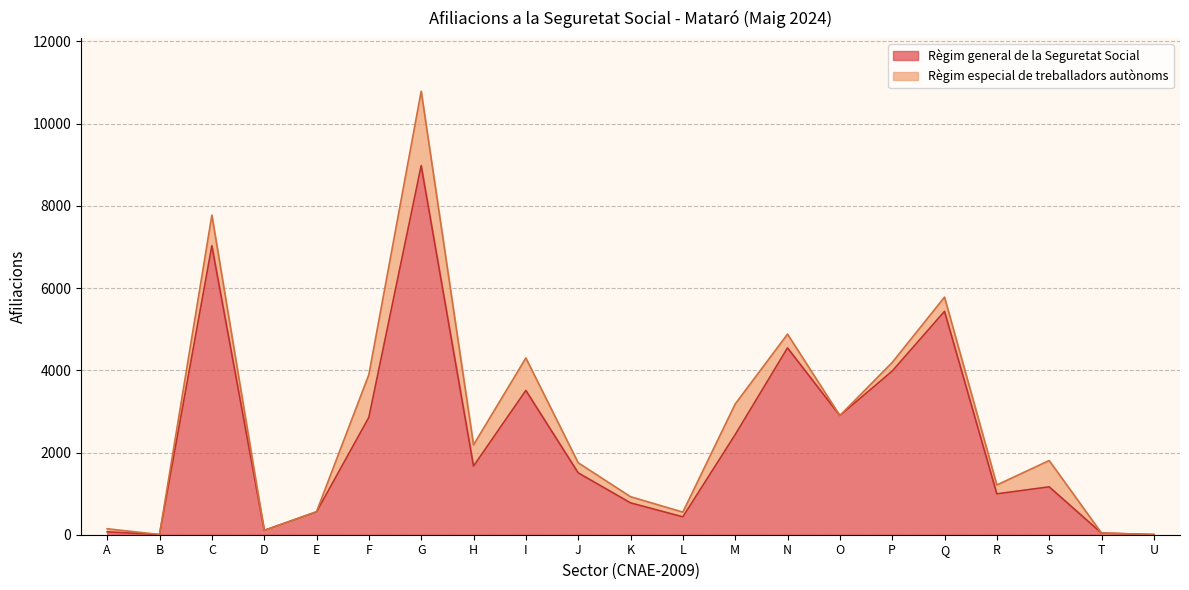

Where does the data first go above 1505?

C